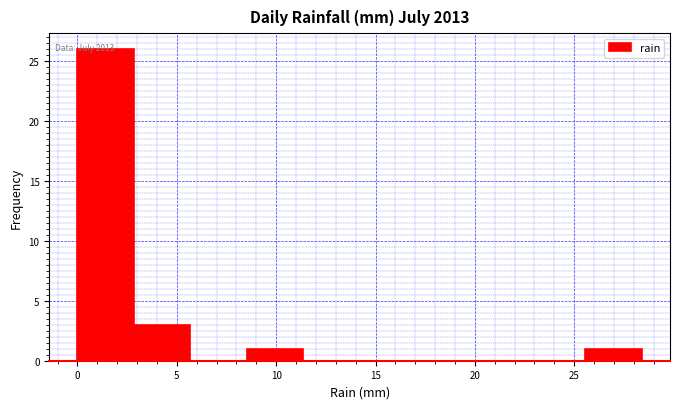

Over which range of the x-axis is the bar tallest?

0.0 to 3.0